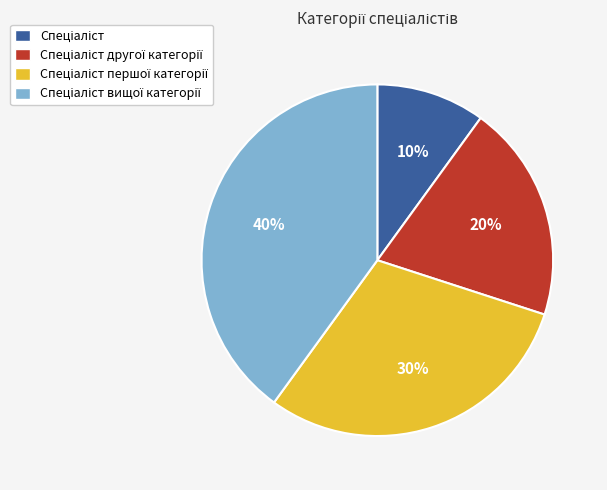

To the nearest percent, what is the difference between the largest and smallest slice percentages?

30%